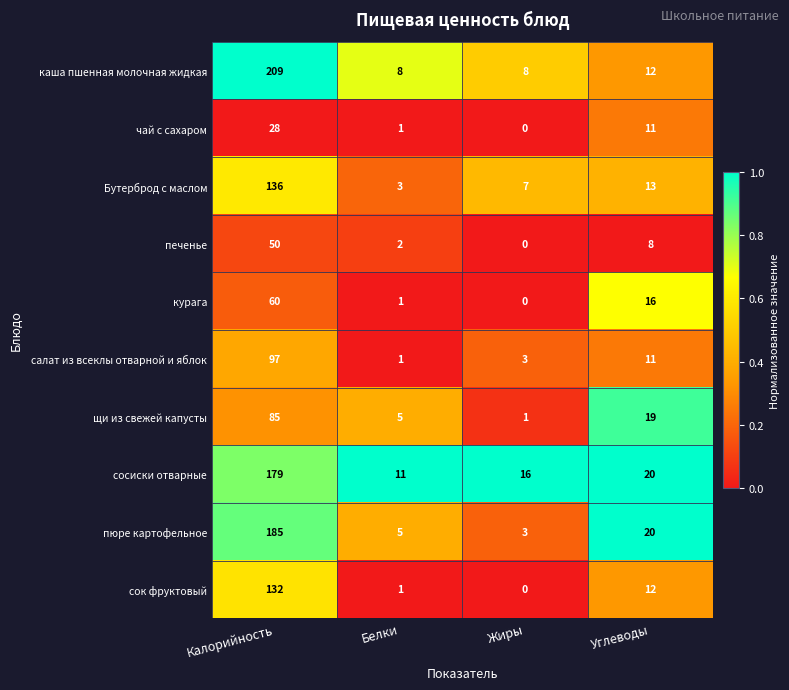

What is the total value across all series at Калорийность?

1161